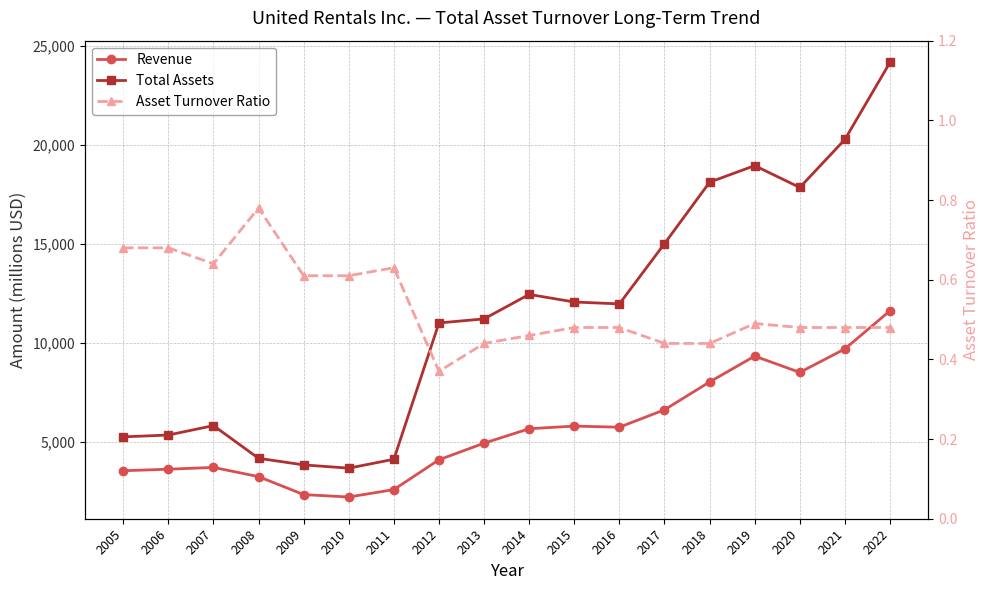

What is the smallest value displayed?

0.4